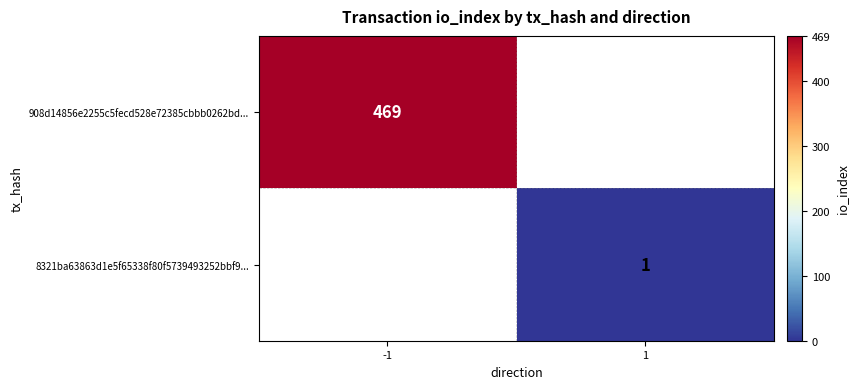

What is the greatest value displayed?

469.0